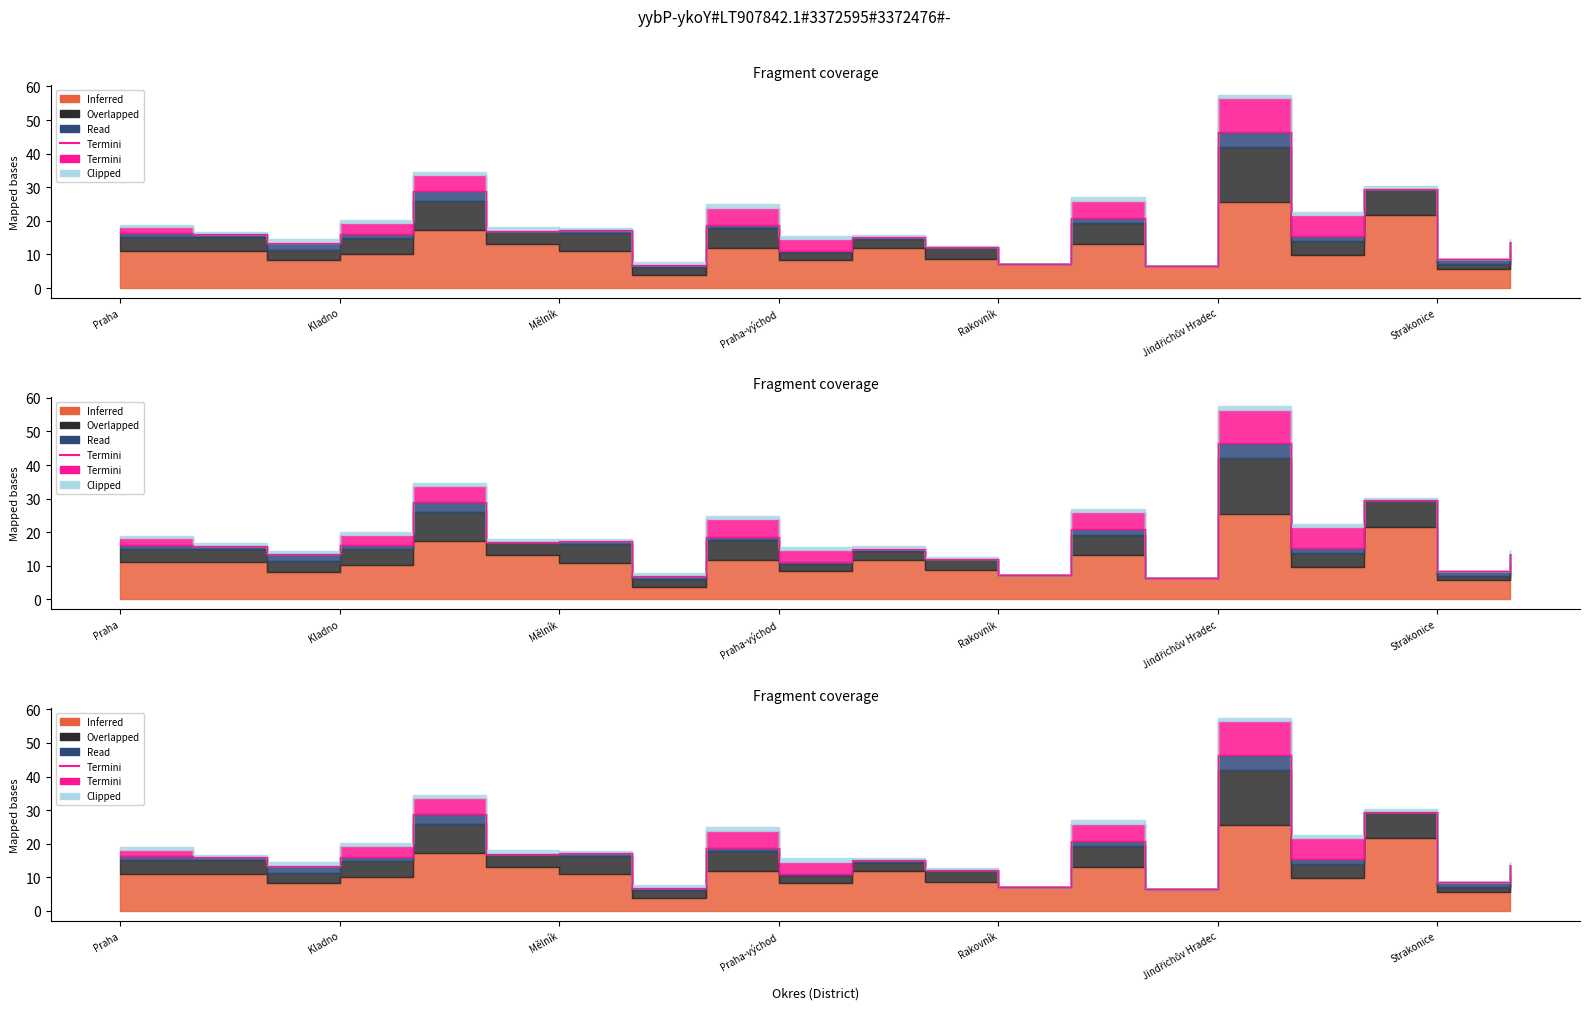

What is the sum of all Inferred values?

226.7